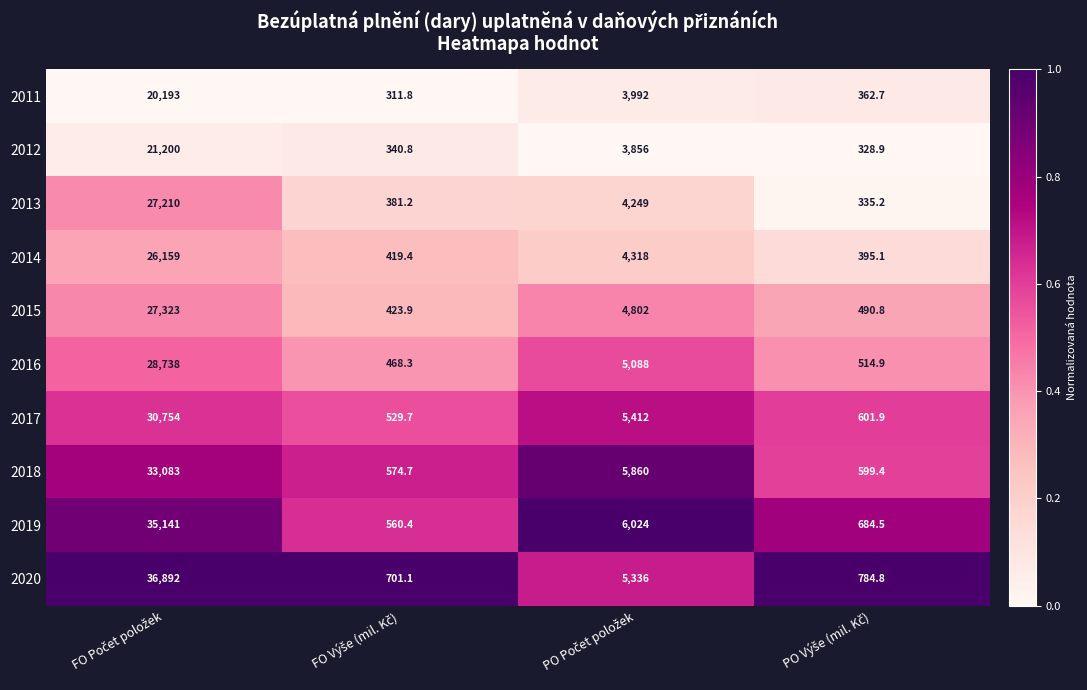

What is the difference between the second highest and second lowest values in the 2014 series?

3898.6